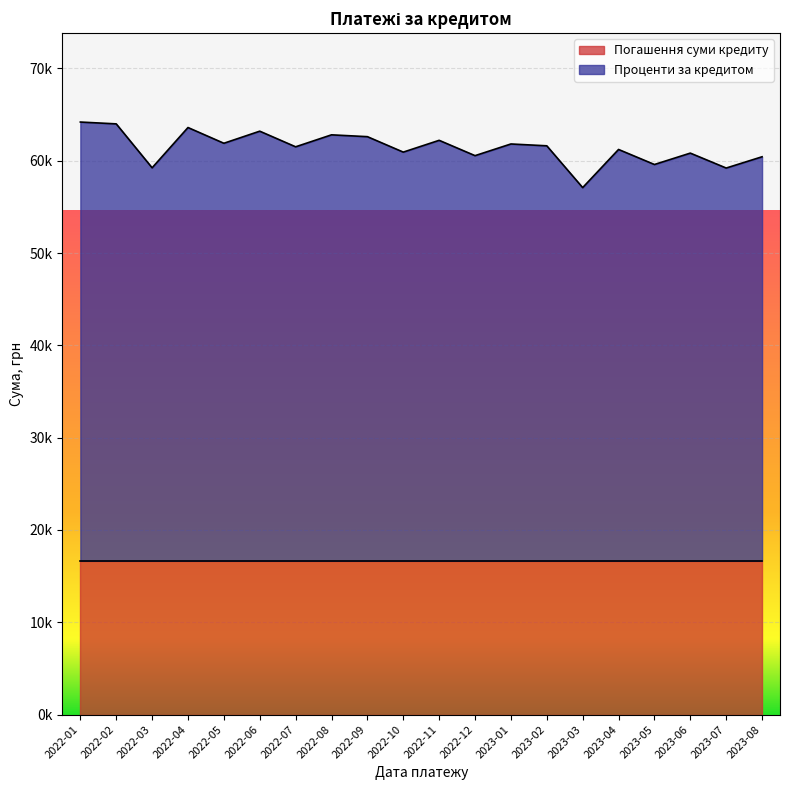

Rank the series at 2023-08 from lowest to highest value.

Погашення суми кредиту, Проценти за кредитом